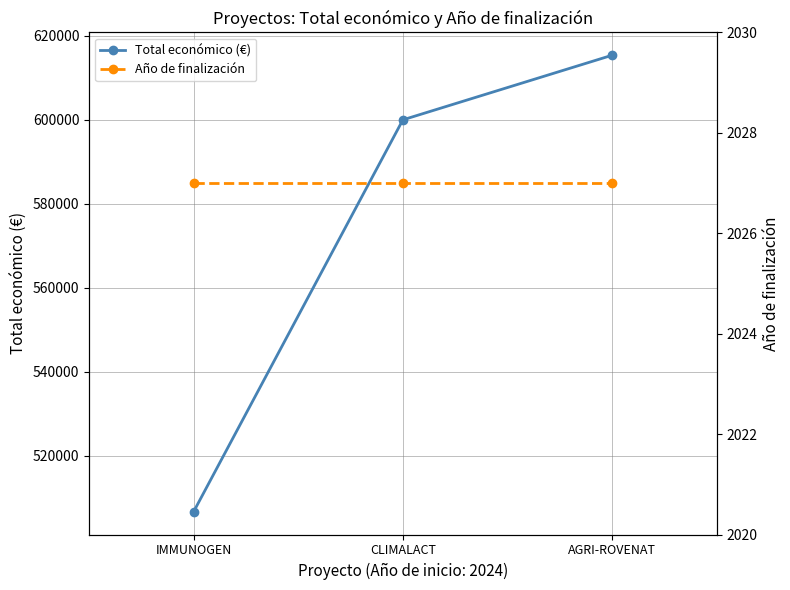

Reading left to right, list all the values displayed in this chart.

Total económico (€): IMMUNOGEN=506703	CLIMALACT=600000	AGRI-ROVENAT=615375
Año de finalización: IMMUNOGEN=2027	CLIMALACT=2027	AGRI-ROVENAT=2027